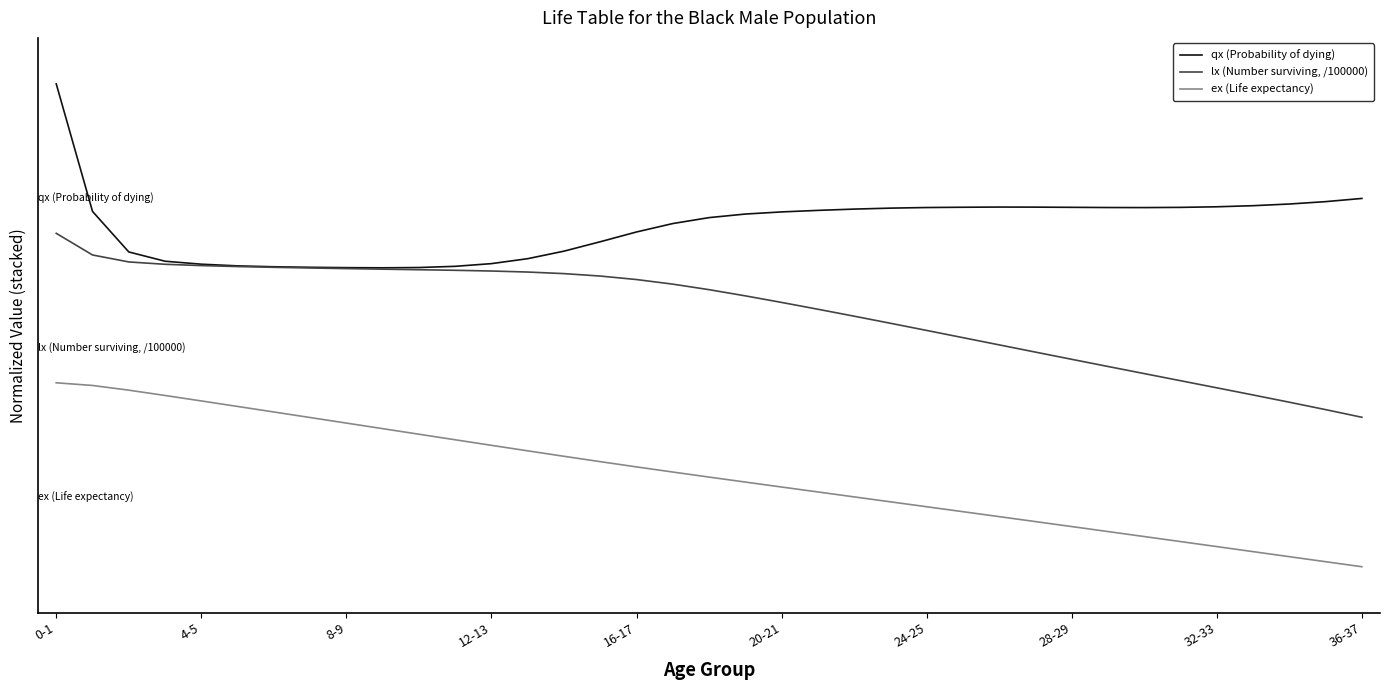

Which category has the lowest value across all series?

36-37